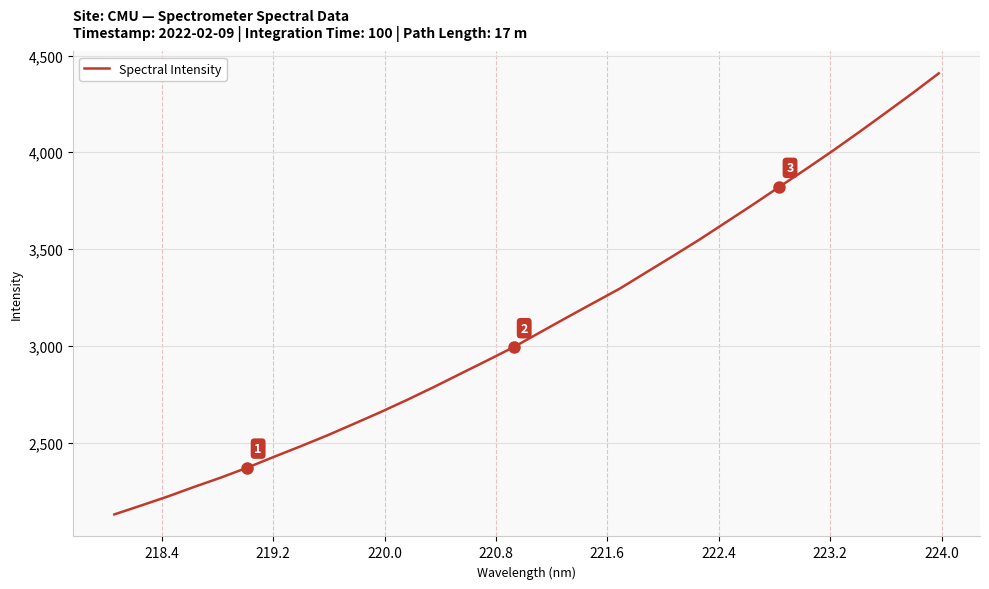

What is the smallest value displayed?

2128.8